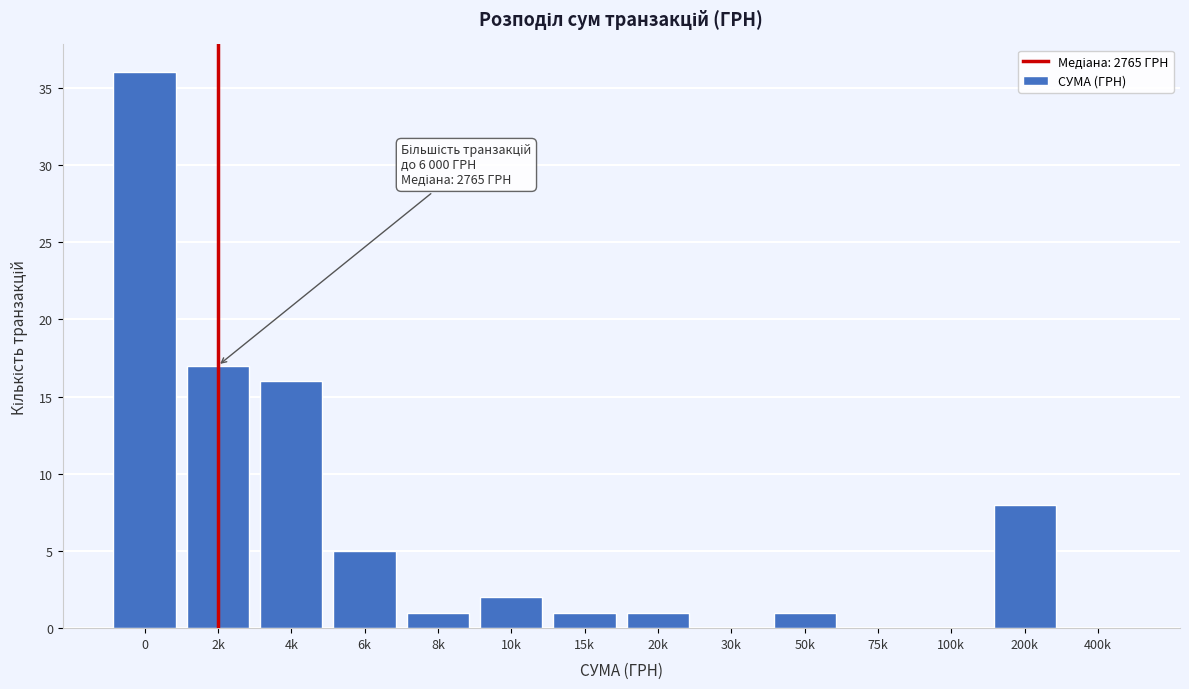

Reading left to right, transcribe all the data shown in this chart.

0=36	2k=17	4k=16	6k=5	8k=1	10k=2	15k=1	20k=1	30k=0	50k=1	75k=0	100k=0	200k=8	400k=0